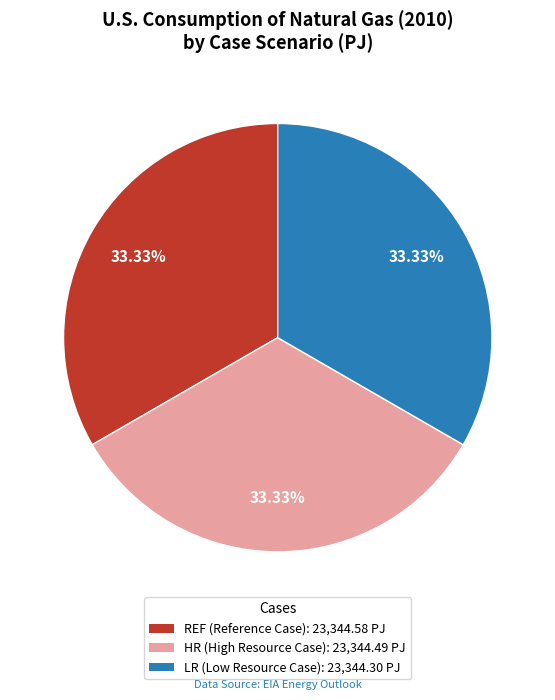

What is the total percentage of HR and LR?

66.7%